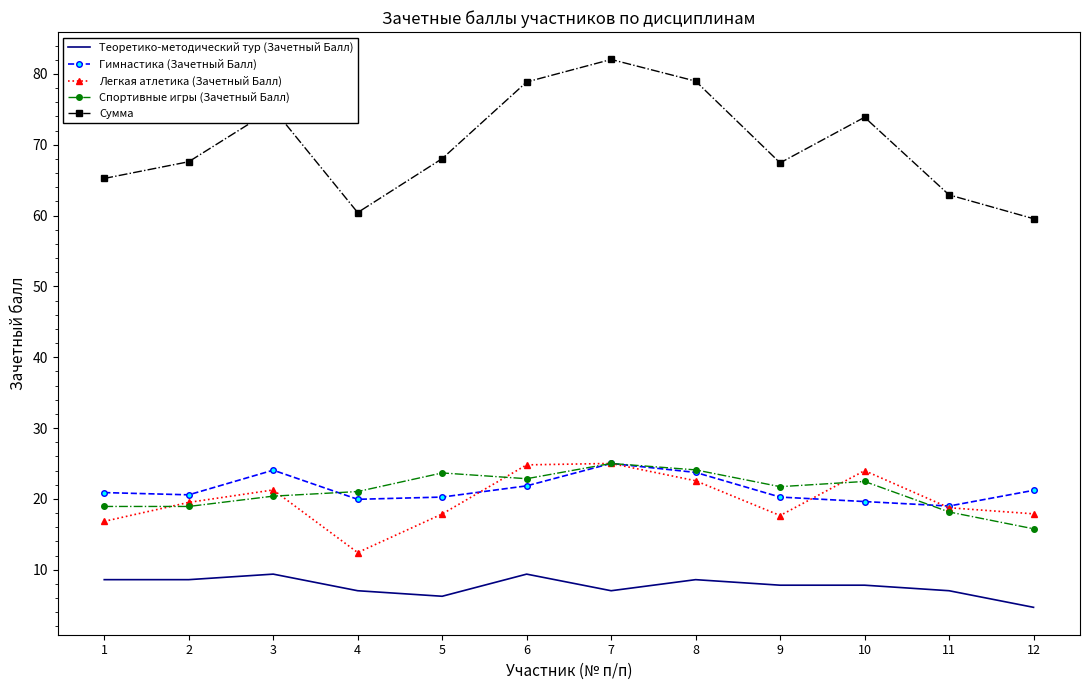

The value of Легкая атлетика (Зачетный Балл) at 12 is 17.9. True or false?

True